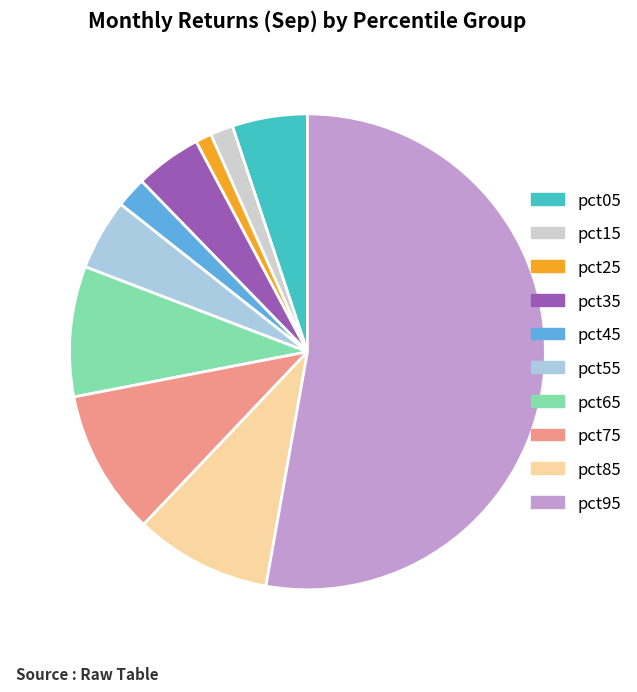

How many segments does this pie chart have?

10